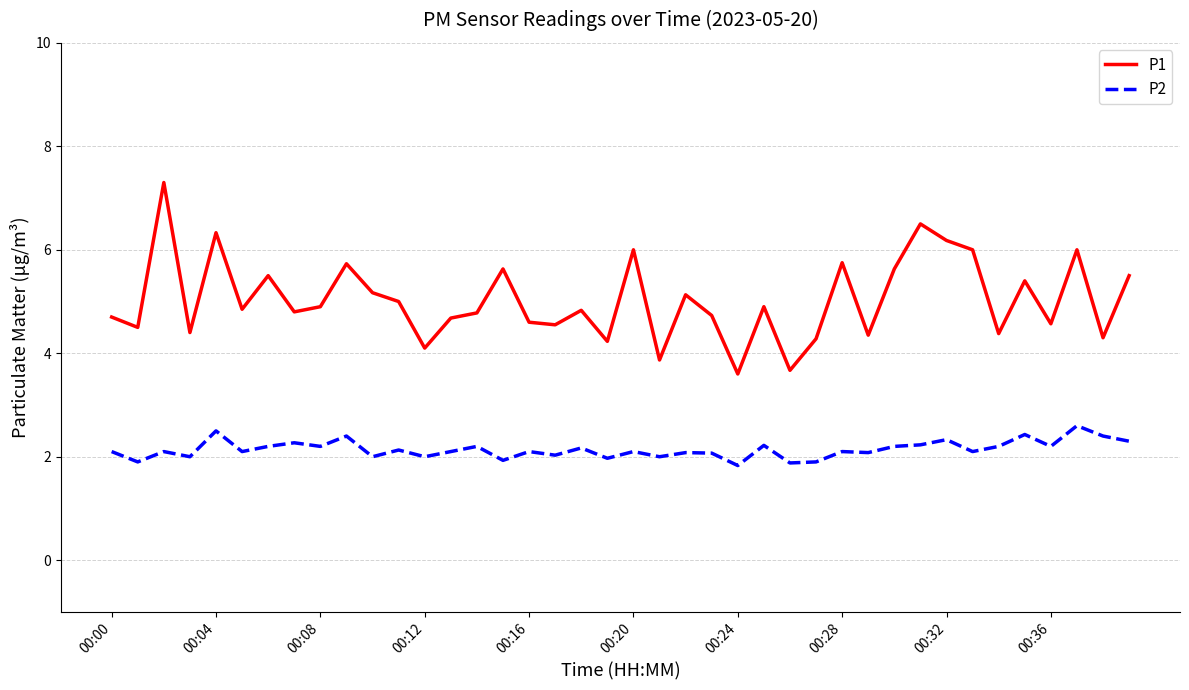

Count the number of categories in the chart.

40